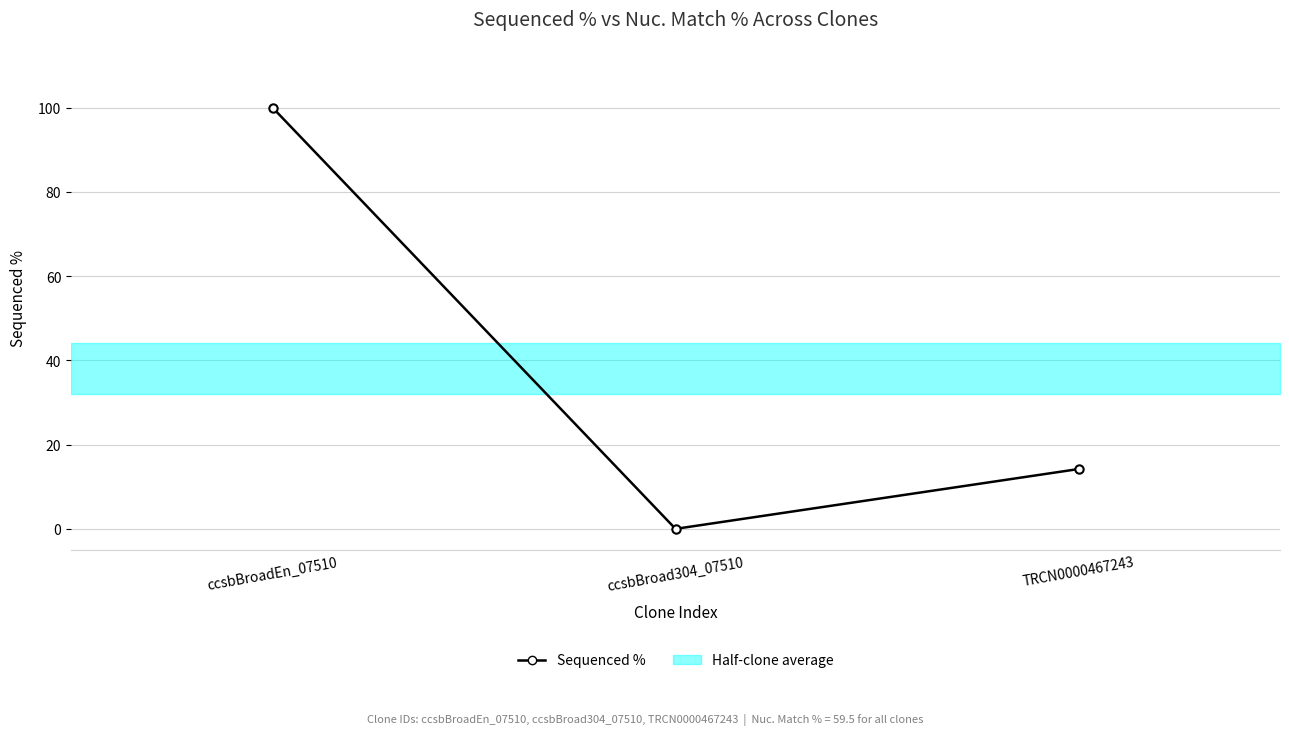

Reading left to right, transcribe all the data shown in this chart.

100.0	0.0	14.2